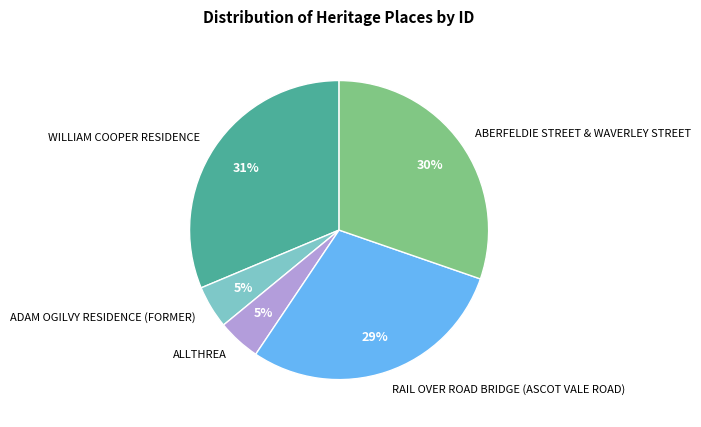

To the nearest percent, what portion does RAIL OVER ROAD BRIDGE (ASCOT VALE ROAD) represent?

29%